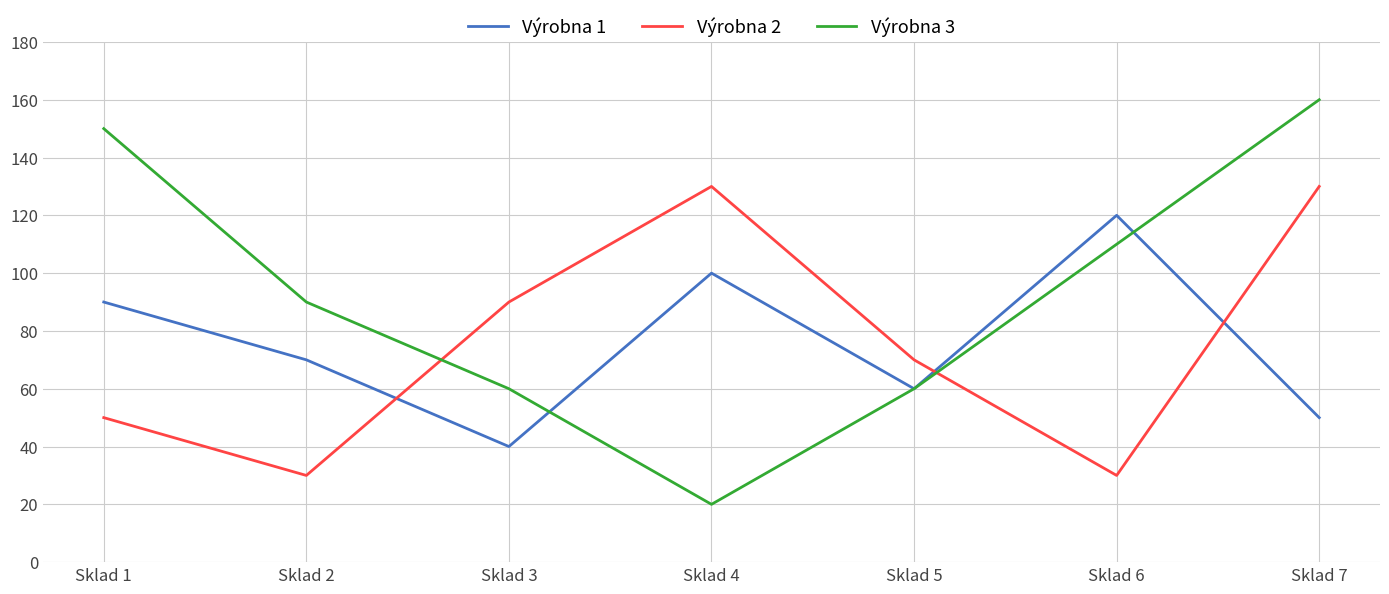

What is the maximum value for Výrobna 1?

120